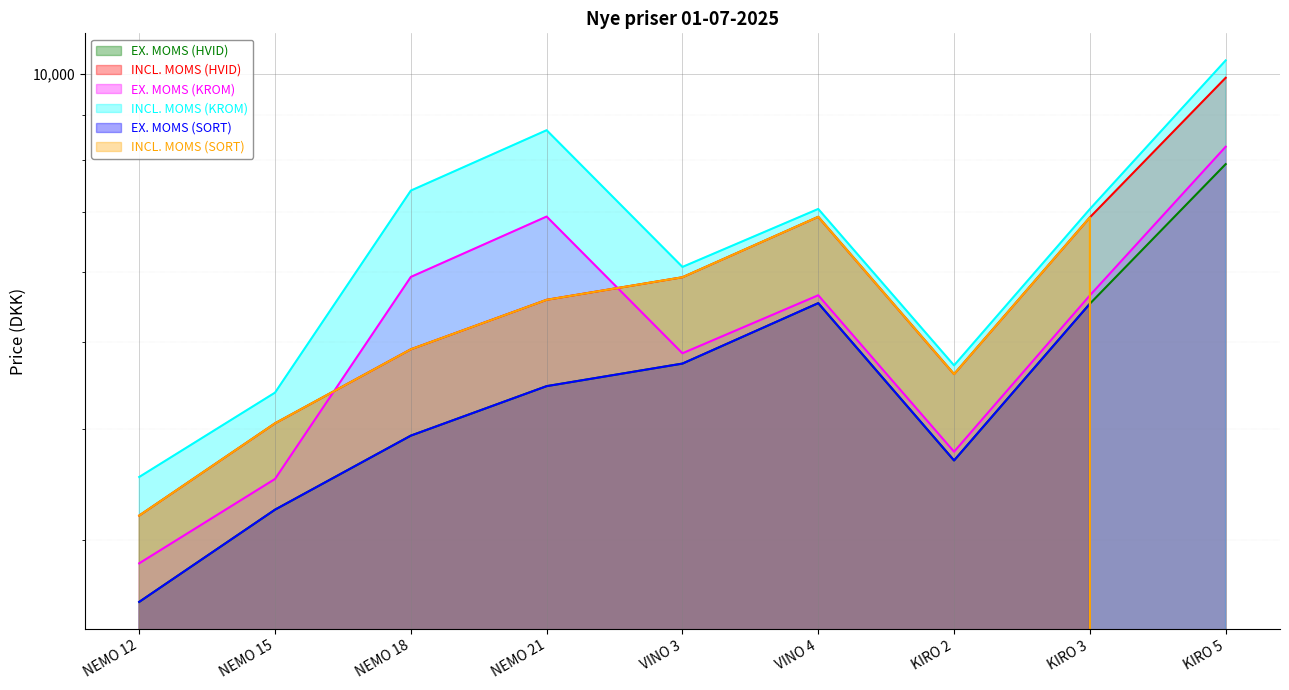

What are all the series names shown in the legend?

EX. MOMS (HVID), INCL. MOMS (HVID), EX. MOMS (KROM), INCL. MOMS (KROM), EX. MOMS (SORT), INCL. MOMS (SORT)